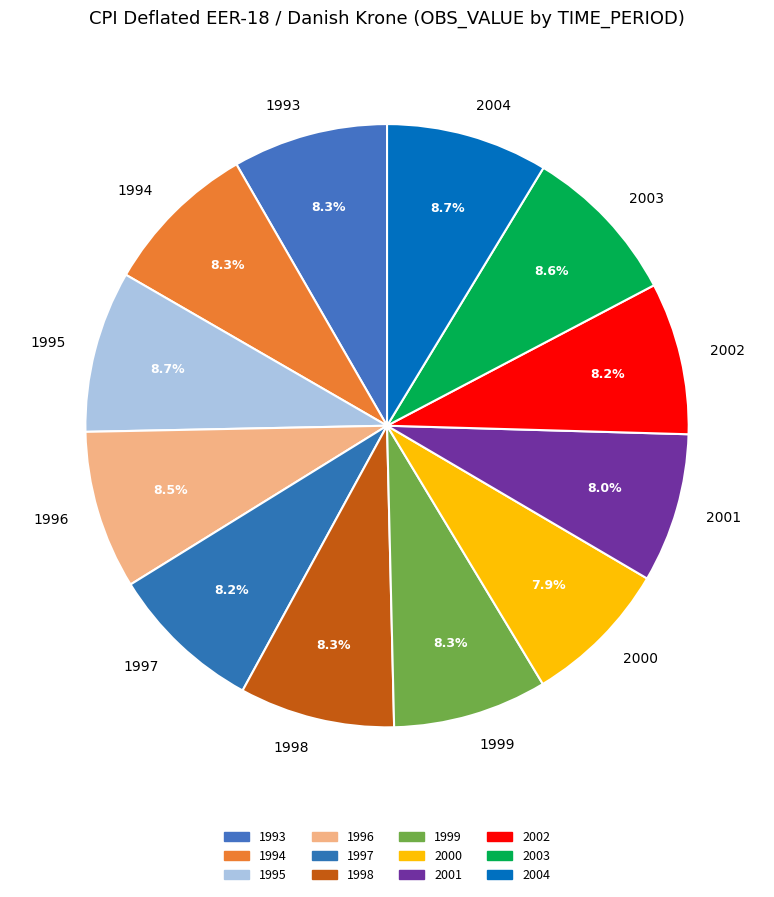

True or false: 1999 accounts for 8% of the total.

True